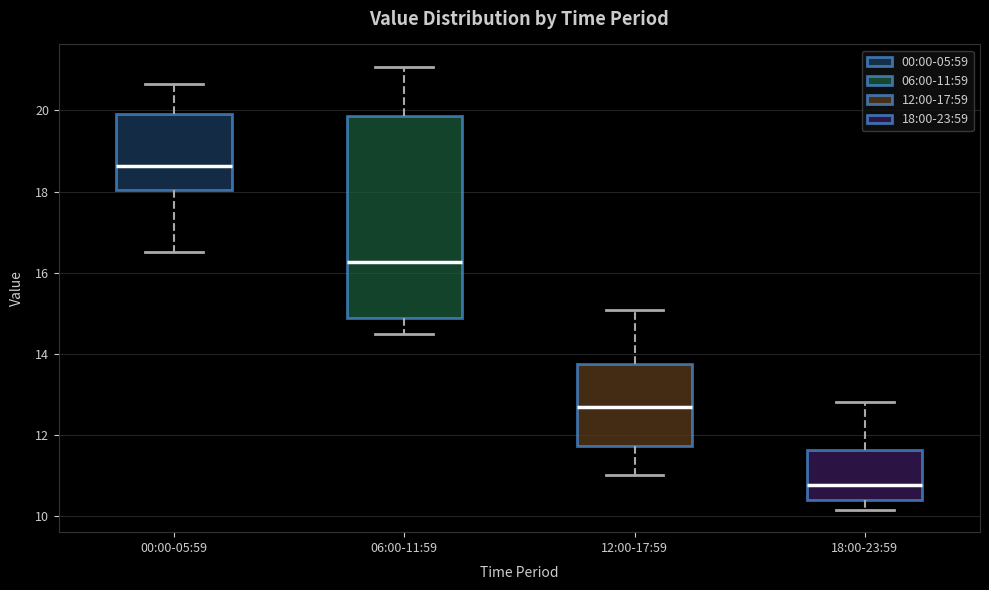

Reading left to right, transcribe this box plot: for each box, give where its median line is, the range the box spans, and where its two whiskers end, as read against the y-axis. The values are not printed on the chart, so give them approximately, as read against the axis.

00:00-05:59: median 18.6, box 18.0 to 20.0, whiskers 16.6 to 20.6
06:00-11:59: median 16.2, box 14.8 to 19.8, whiskers 14.6 to 21.0
12:00-17:59: median 12.6, box 11.8 to 13.8, whiskers 11.0 to 15.0
18:00-23:59: median 10.8, box 10.4 to 11.6, whiskers 10.2 to 12.8